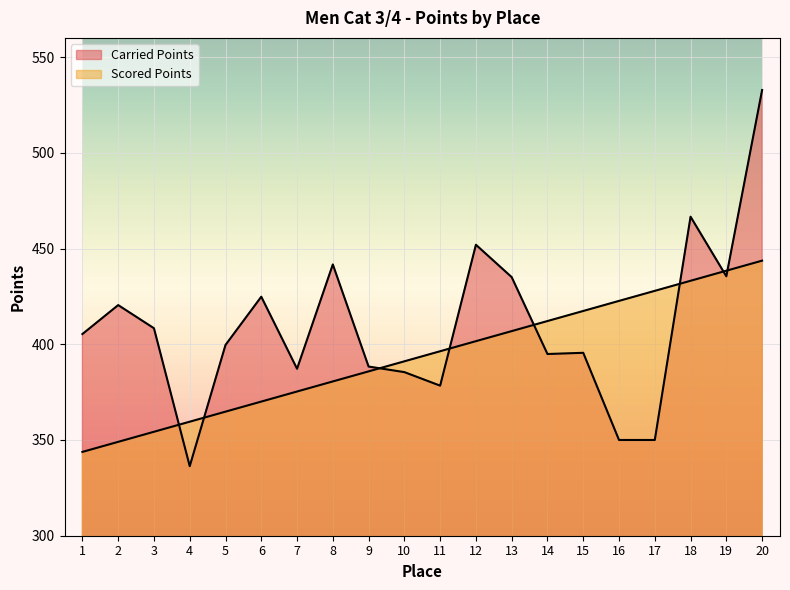

Which label corresponds to the smallest value in the chart?

4